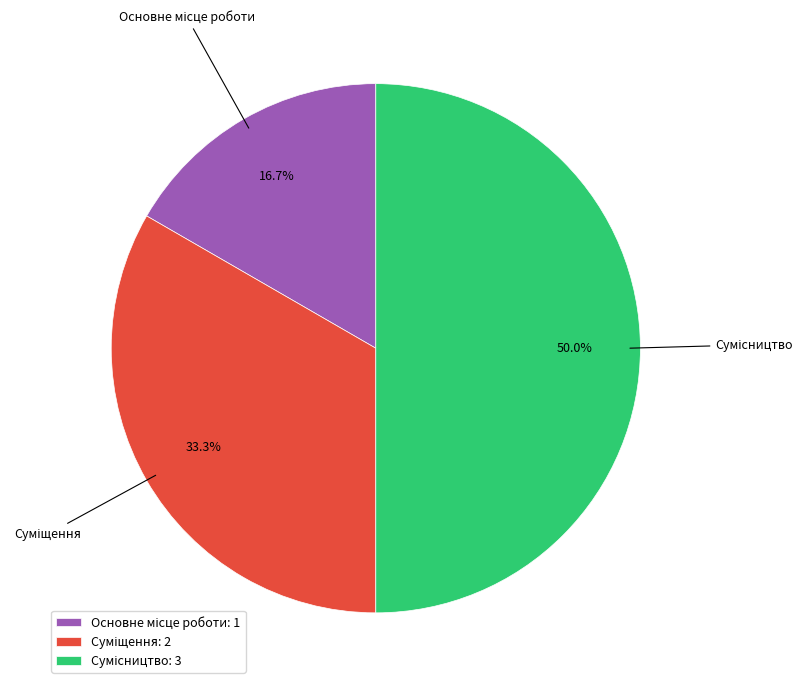

Count the number of slices in the pie.

3